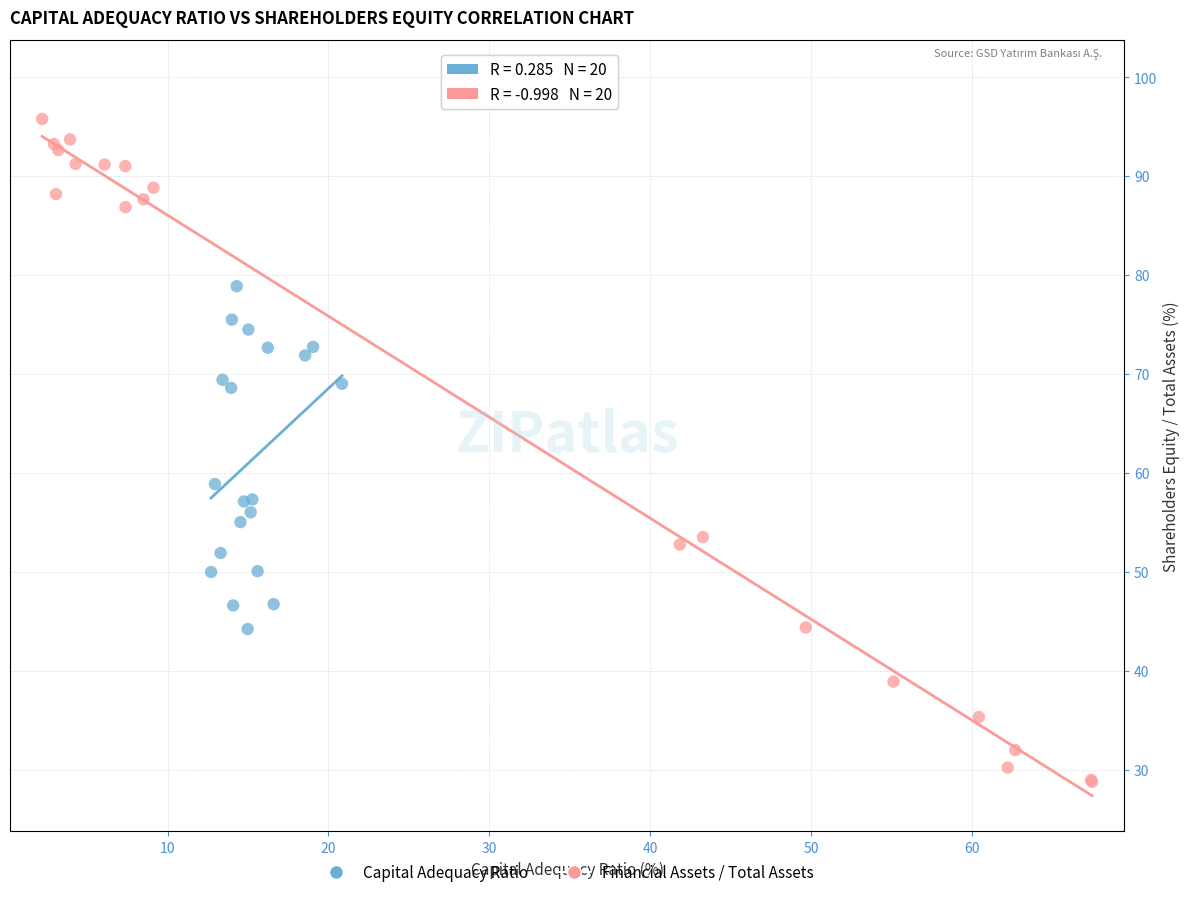

What are all the series names shown in the legend?

Capital Adequacy Ratio, Financial Assets / Total Assets